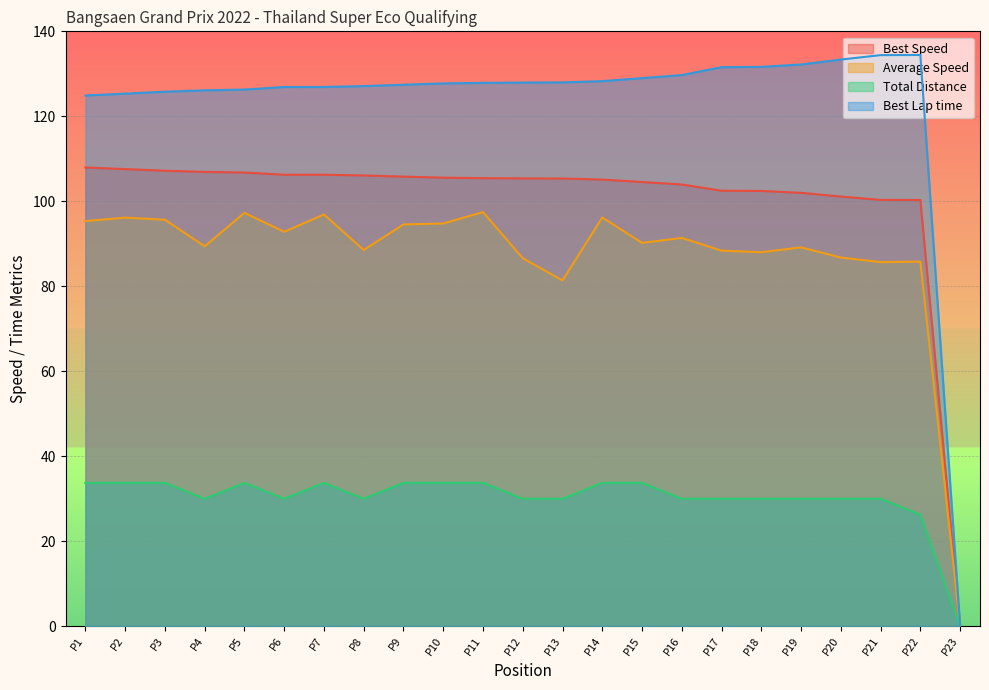

What is the average value of the Total Laps series?

30.1